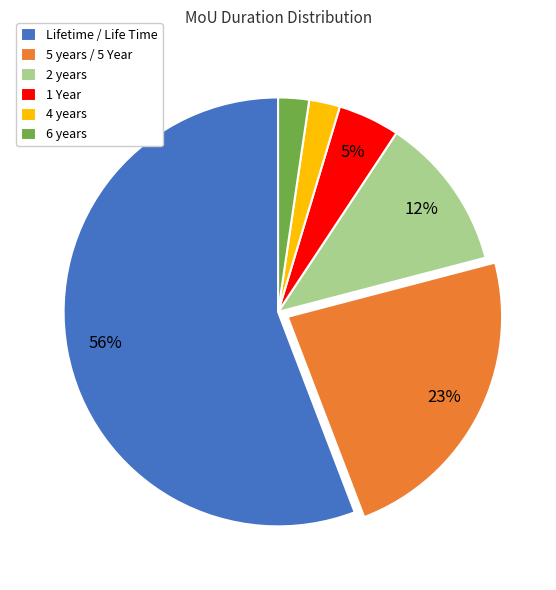

Combined, do 6 years and 2 years account for over 50%?

No